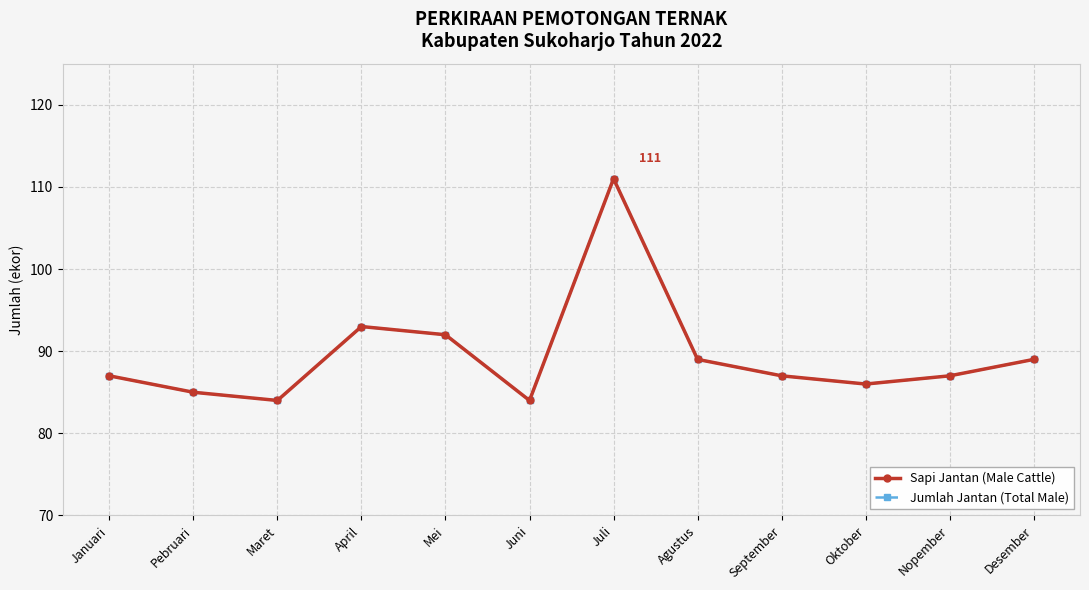

What is the label of the 3rd point from the left?

Maret